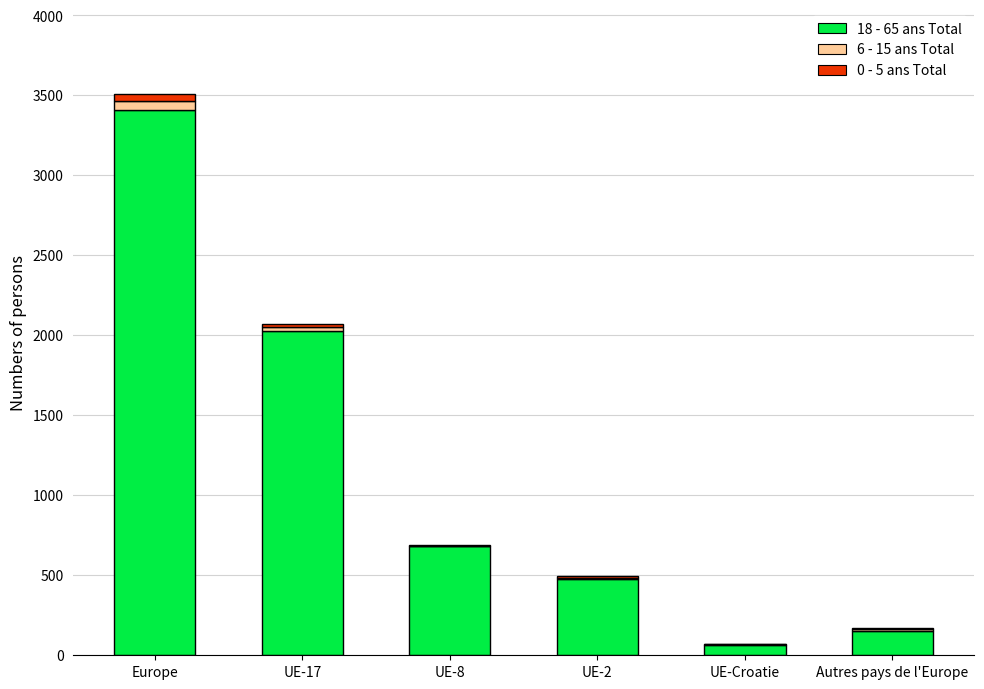

Reading left to right, what are the values for 18 - 65 ans Total?

Europe=3412	UE-17=2025	UE-8=682	UE-2=480	UE-Croatie=65	Autres pays de l'Europe=153